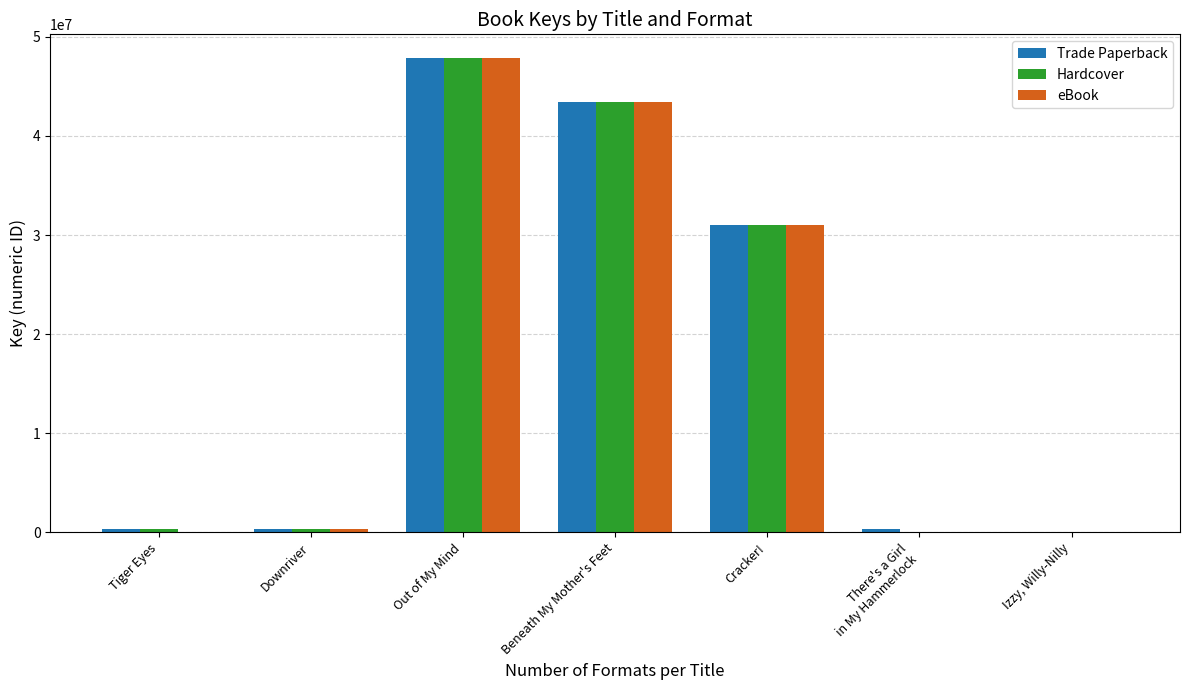

At which category is the sum across all series the highest?

Out of My Mind